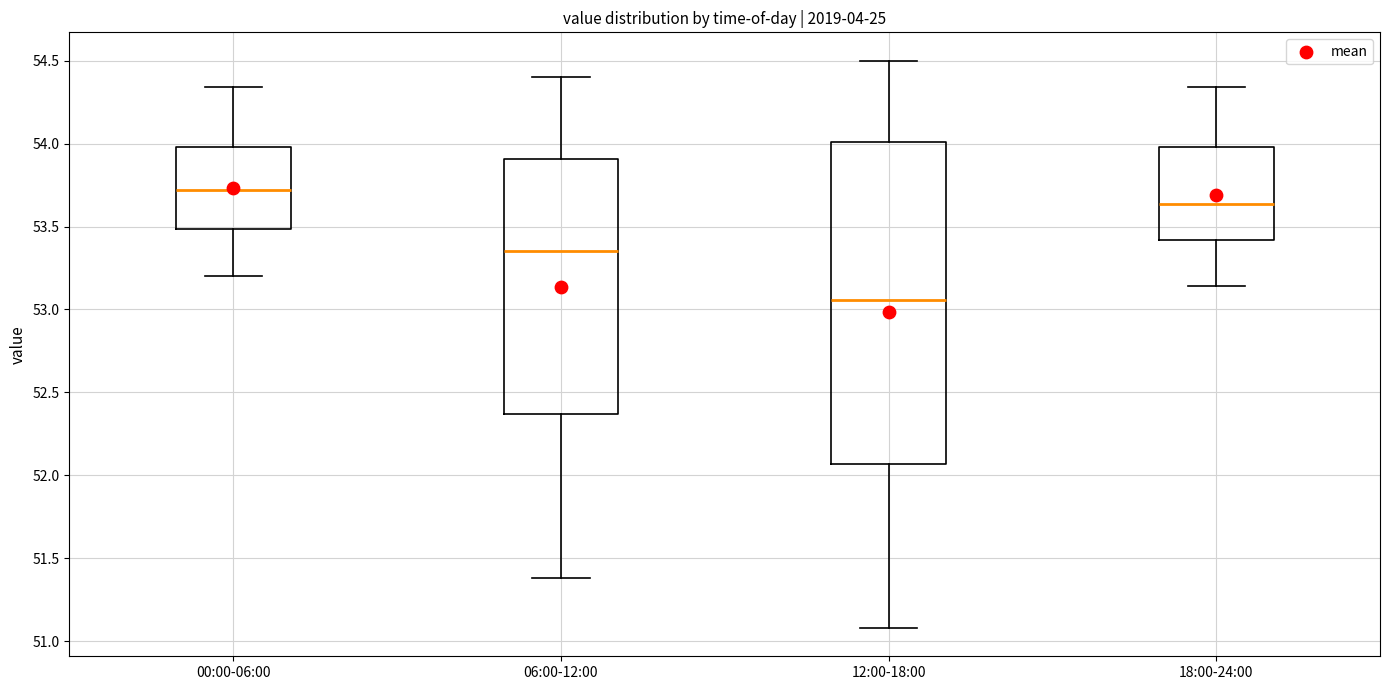

Reading left to right, read every box against the y-axis: the position of its median line, the range the box covers, and the ends of its whiskers. The values are not printed on the chart, so give them approximately, as read against the axis.

00:00-06:00: median 53.70, box 53.50 to 54.00, whiskers 53.20 to 54.35
06:00-12:00: median 53.35, box 52.35 to 53.90, whiskers 51.40 to 54.40
12:00-18:00: median 53.05, box 52.05 to 54.00, whiskers 51.10 to 54.50
18:00-24:00: median 53.65, box 53.40 to 54.00, whiskers 53.15 to 54.35